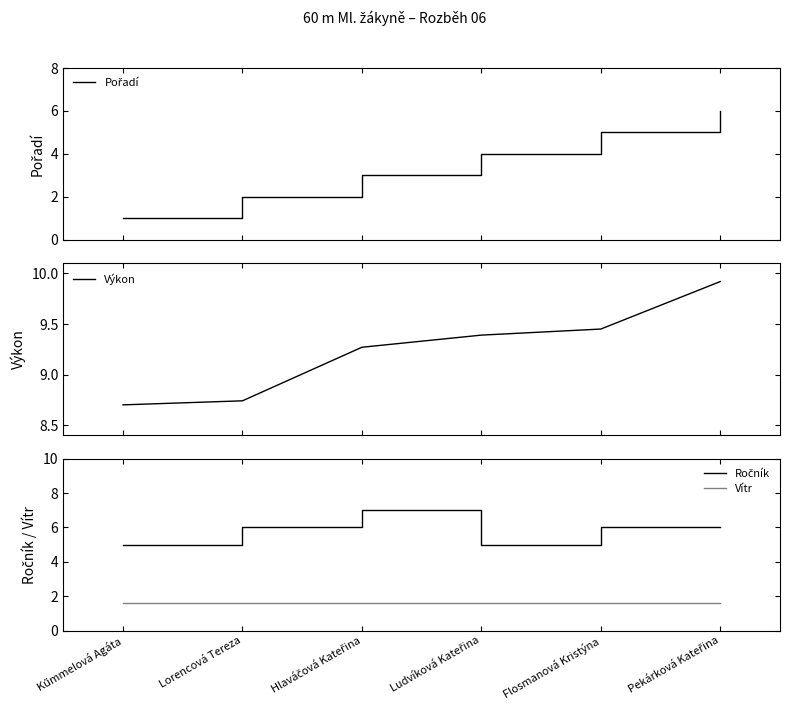

Between Kűmmelová Agáta and Ludvíková Kateřina, which series saw the biggest shift?

Pořadí